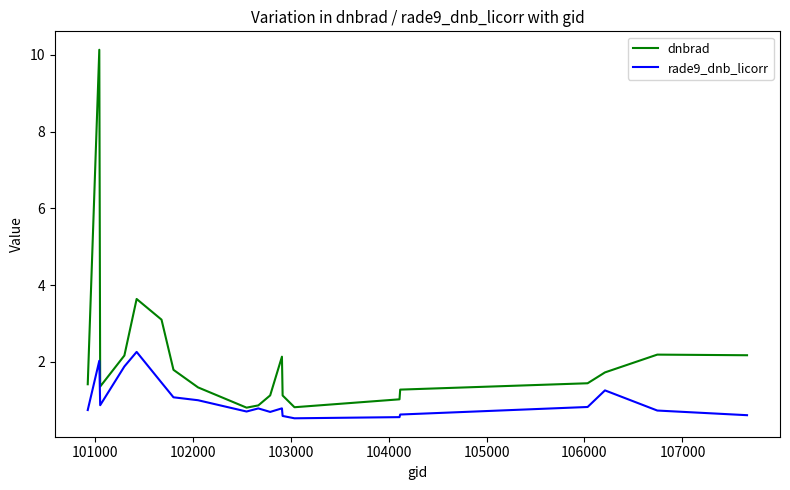

How many series are shown in this chart?

2